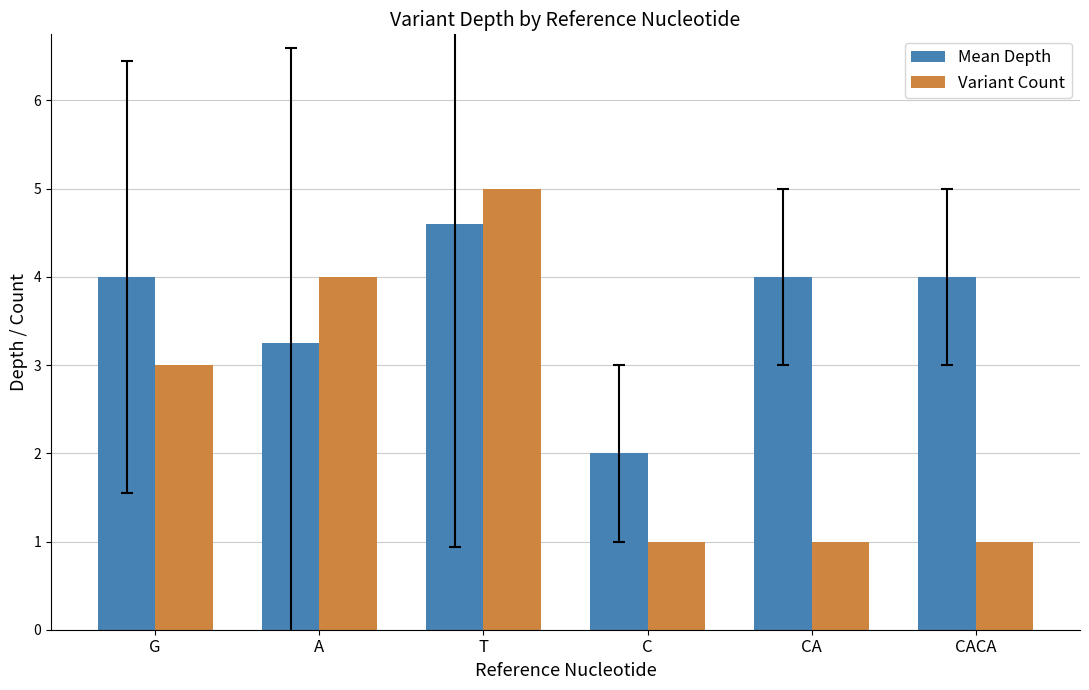

What is the difference between the highest and lowest values at T?

0.4